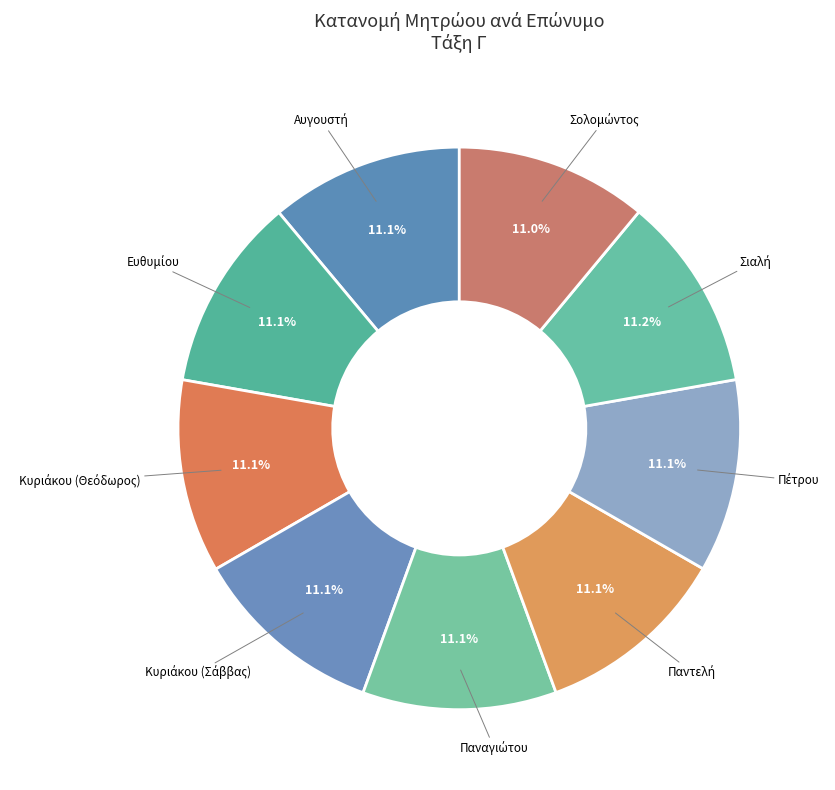

How many segments does this pie chart have?

9